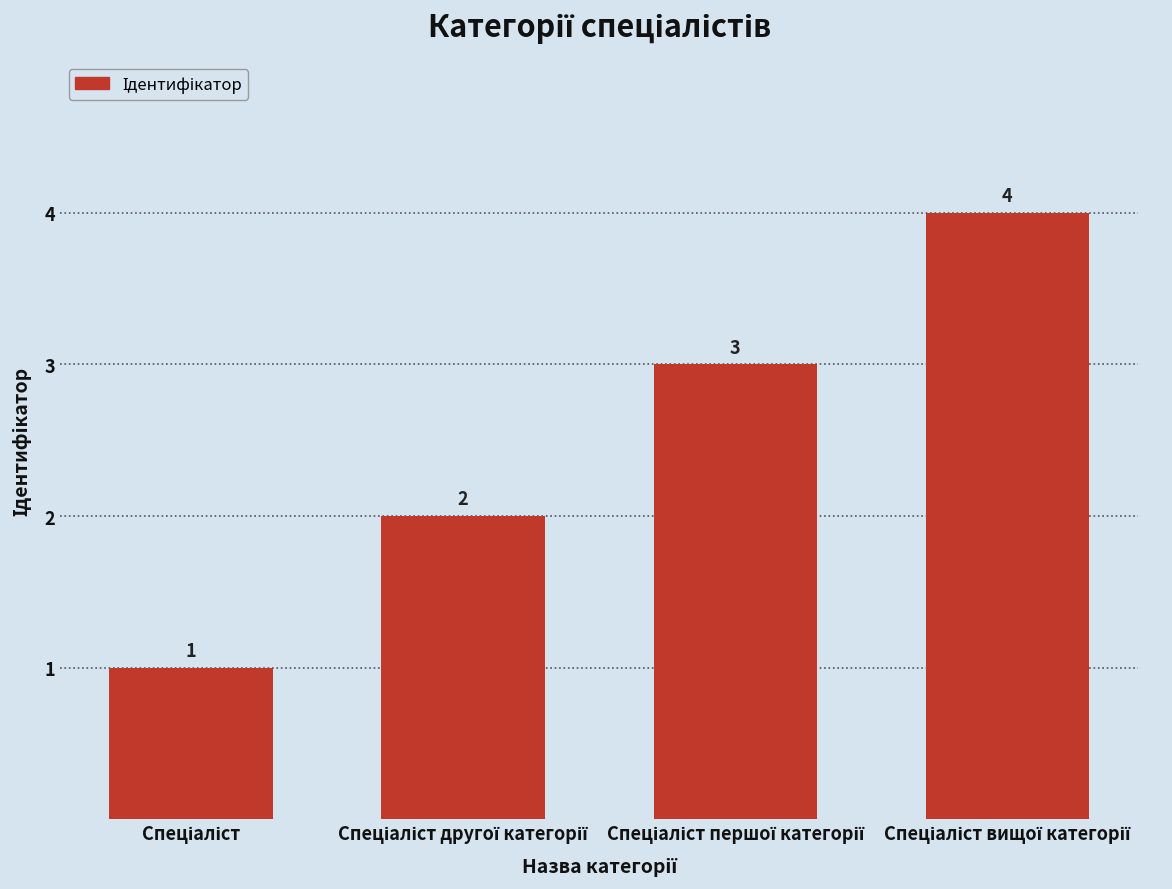

How many values are between 2 and 4?

3